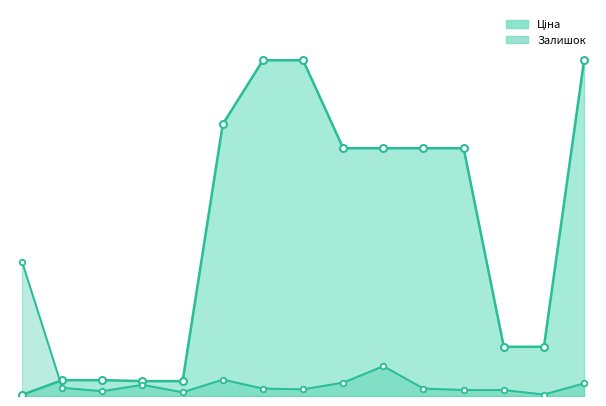

The value of Залишок line at 10 is 204.4. True or false?

True